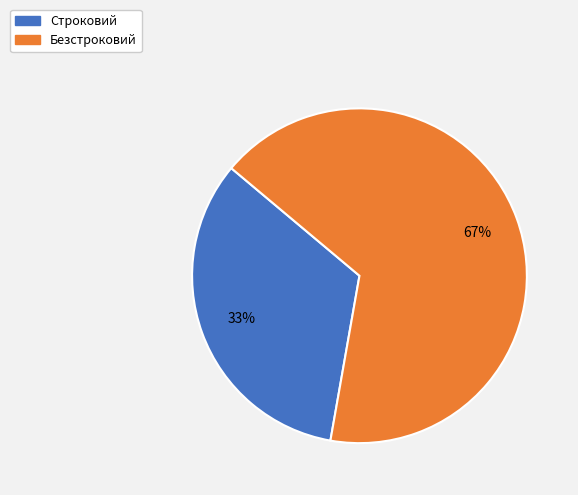

To the nearest percent, what is the combined percentage of Безстроковий and Строковий?

100%